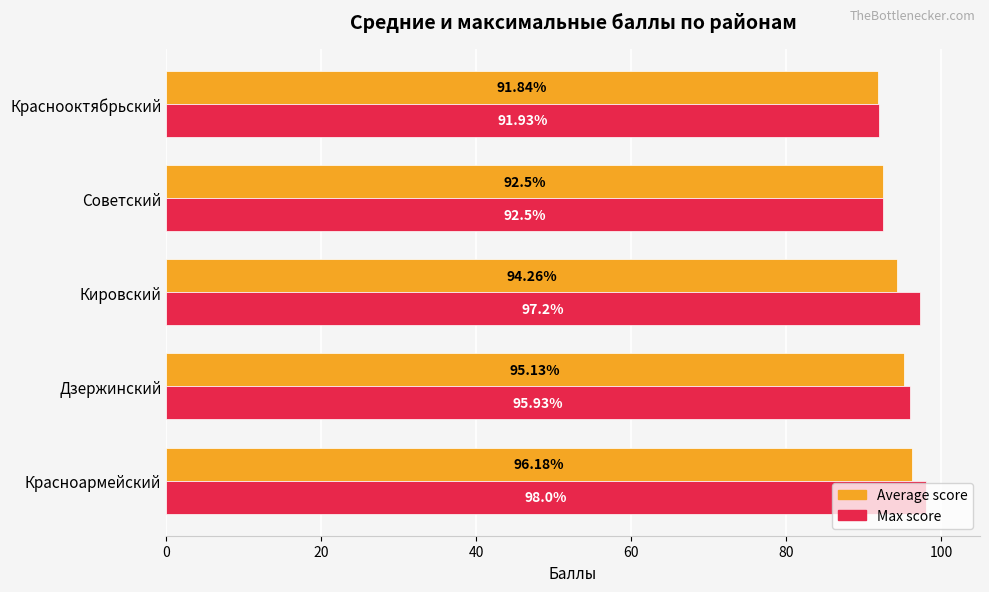

What is the difference between the second highest and minimum values in the Max score series?

5.3